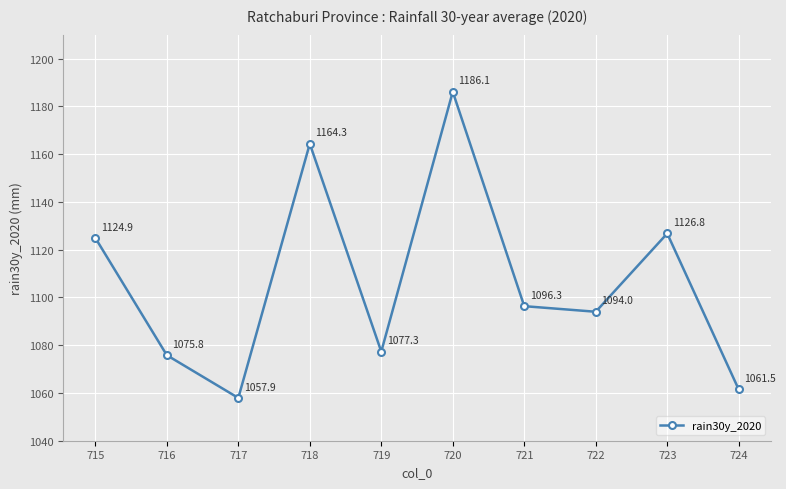

The chart shows a value of 674.2 at 716. True or false?

False